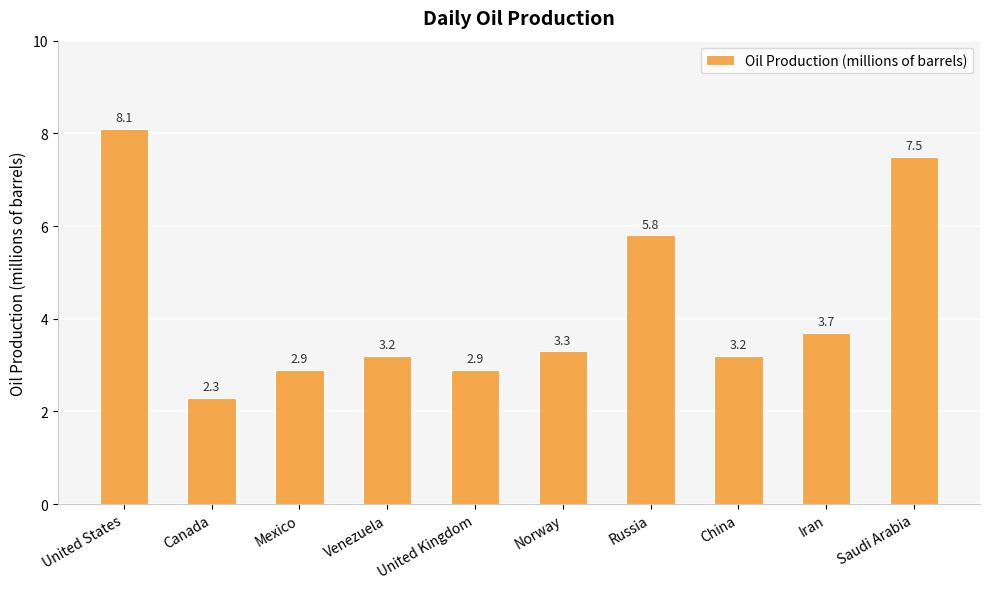

True or false: the data shows 4.3 at Mexico.

False